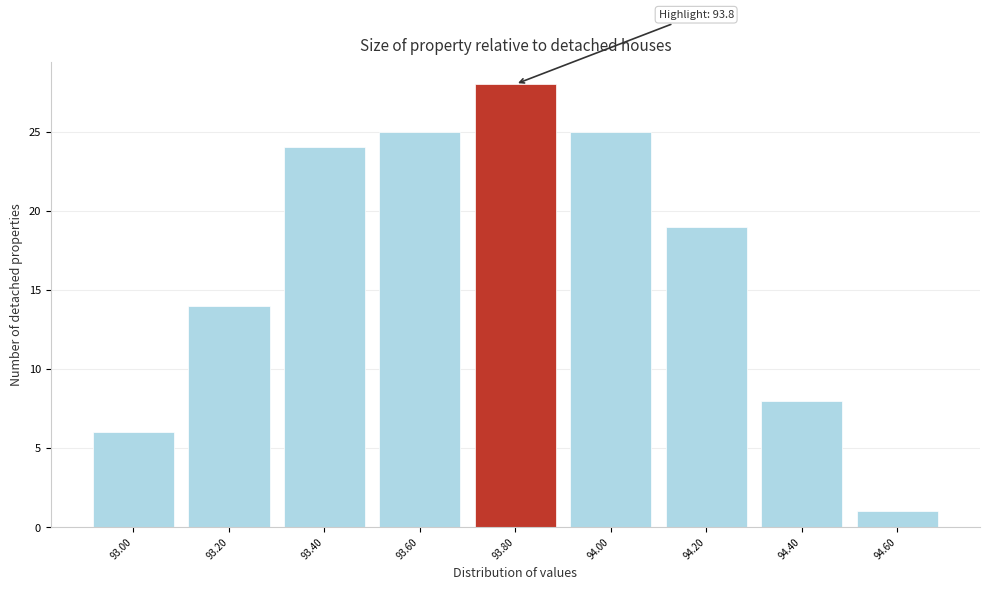

Which range on the x-axis has the tallest bar?

93.7 to 93.9